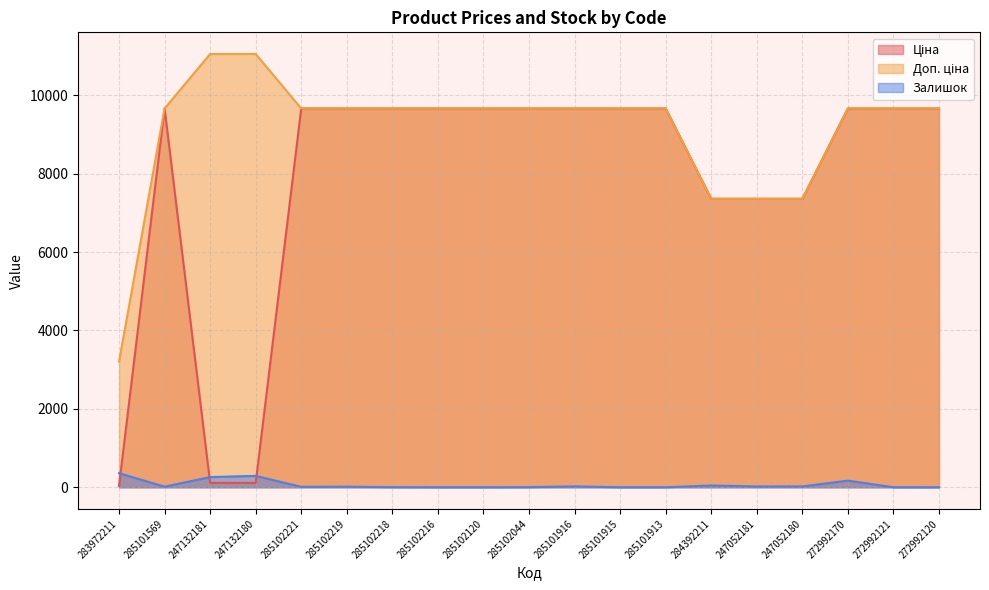

Rank the series by their maximum value, from highest to lowest.

Доп. ціна, Ціна, Залишок